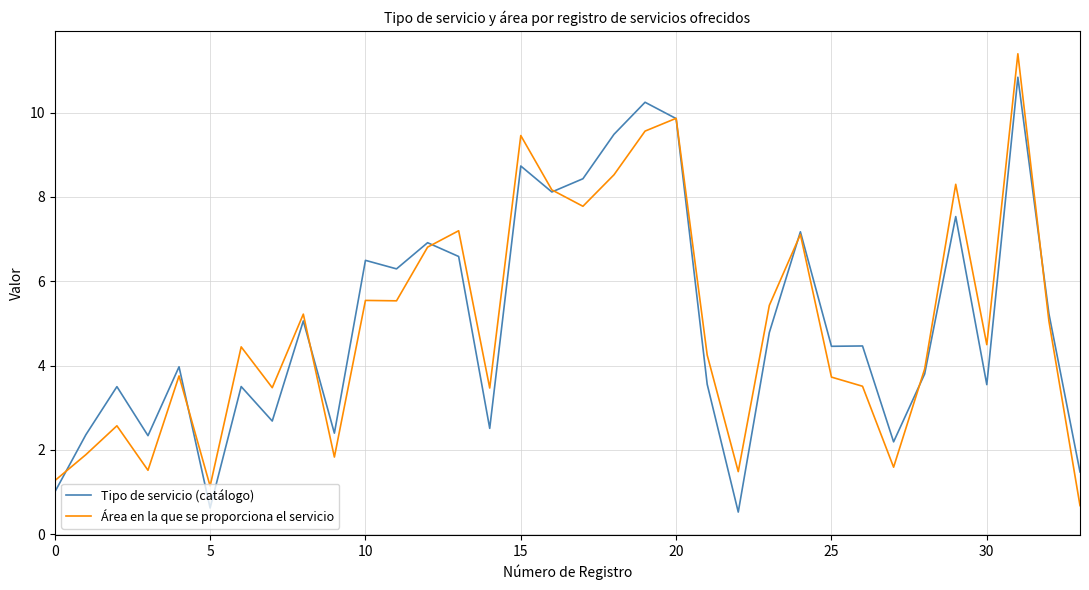

What is the smallest value displayed?

0.5